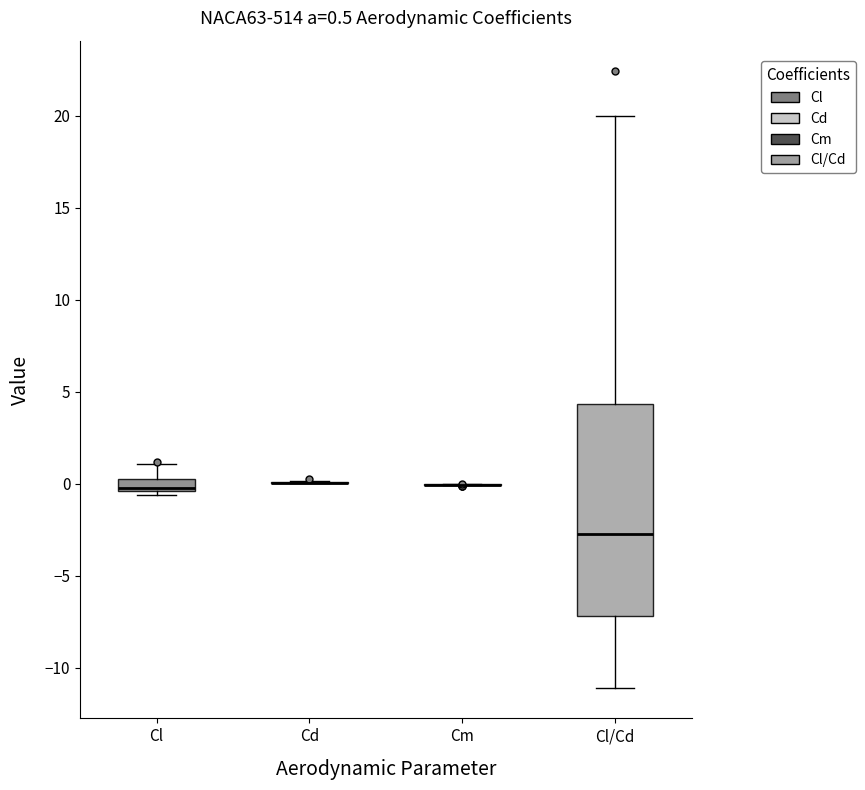

Comparing the boxes themselves (not the whiskers), which one is the tallest?

Cl/Cd